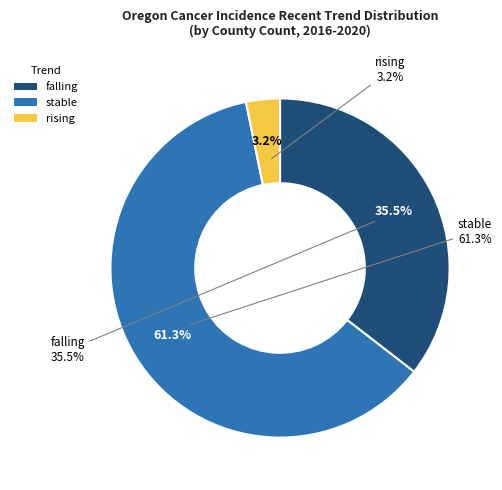

The rising slice represents 1% of the pie. True or false?

False